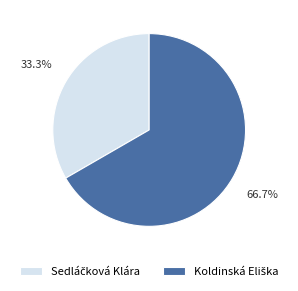

Is there any slice that represents more than half of the pie?

Yes